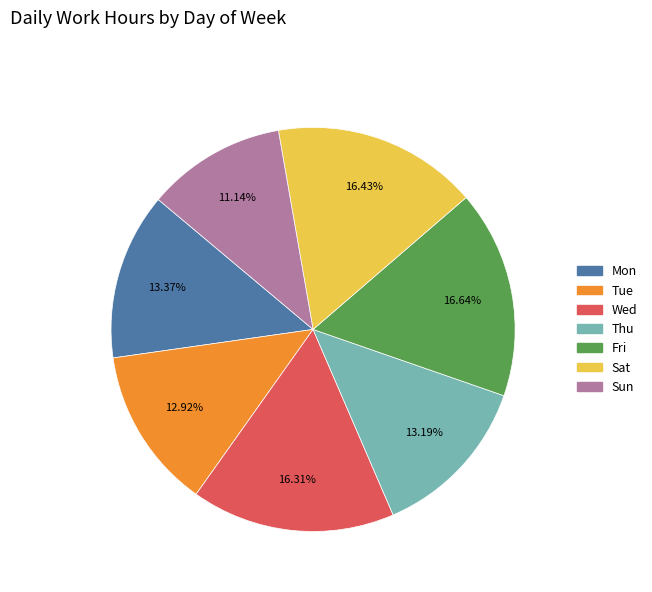

Approximately how many times larger is the value at Thu compared to Wed?

0.8